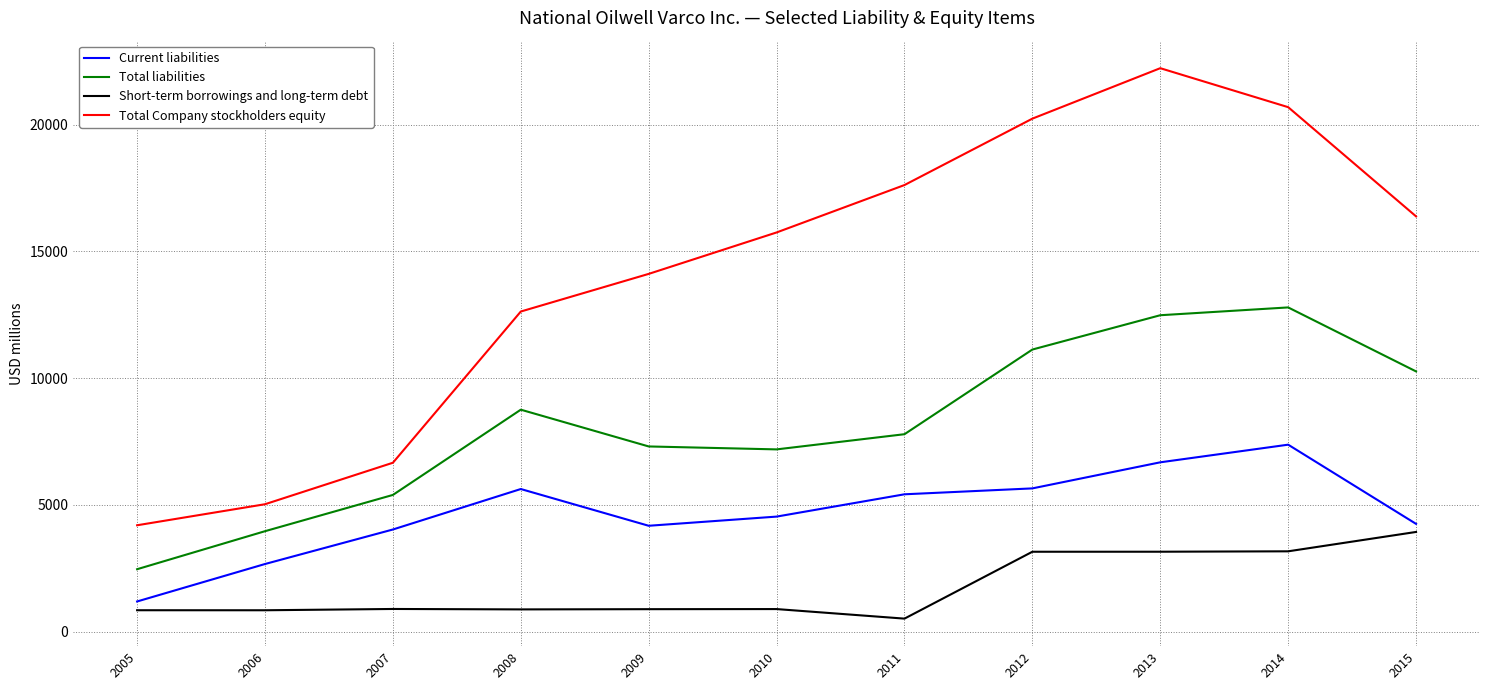

Rank the series by their average value, from lowest to highest.

Short-term borrowings and long-term debt, Current liabilities, Total liabilities, Total Company stockholders equity